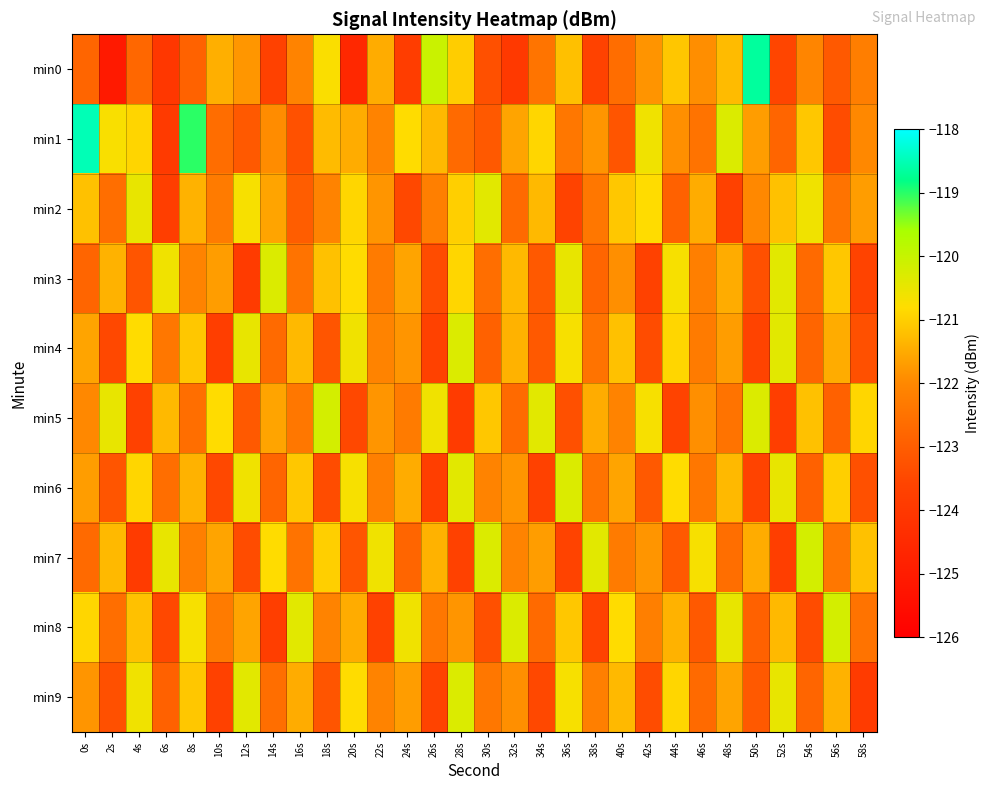

Reading right to left, transcribe all the data shown in this chart.

min0: 58s=-122.2	56s=-123.1	54s=-122.1	52s=-123.6	50s=-118.7	48s=-121.3	46s=-121.9	44s=-121.1	42s=-121.8	40s=-122.6	38s=-123.6	36s=-121.2	34s=-122.5	32s=-124.0	30s=-123.3	28s=-121.0	26s=-120.0	24s=-123.8	22s=-121.5	20s=-124.5	18s=-120.7	16s=-122.1	14s=-123.7	12s=-121.8	10s=-121.5	8s=-122.9	6s=-124.1	4s=-122.8	2s=-125.1	0s=-122.8
min1: 58s=-122.0	56s=-123.4	54s=-121.1	52s=-122.8	50s=-121.7	48s=-120.3	46s=-122.5	44s=-121.9	42s=-120.6	40s=-123.2	38s=-121.8	36s=-122.4	34s=-120.9	32s=-121.6	30s=-123.1	28s=-122.7	26s=-121.3	24s=-120.8	22s=-122.1	20s=-121.5	18s=-121.3	16s=-123.3	14s=-121.9	12s=-123.1	10s=-122.6	8s=-119.0	6s=-123.9	4s=-120.9	2s=-120.7	0s=-118.5
min2: 58s=-121.7	56s=-122.5	54s=-120.6	52s=-121.2	50s=-122.0	48s=-123.7	46s=-121.5	44s=-122.9	42s=-120.8	40s=-121.1	38s=-122.4	36s=-123.6	34s=-121.3	32s=-122.7	30s=-120.4	28s=-121.0	26s=-122.2	24s=-123.5	22s=-121.8	20s=-120.9	18s=-122.1	16s=-123.0	14s=-121.6	12s=-120.7	10s=-122.3	8s=-121.4	6s=-123.8	4s=-120.5	2s=-122.6	0s=-121.2
min3: 58s=-123.6	56s=-121.1	54s=-122.7	52s=-120.4	50s=-123.3	48s=-121.5	46s=-122.2	44s=-120.7	42s=-123.7	40s=-121.9	38s=-122.8	36s=-120.5	34s=-123.1	32s=-121.3	30s=-122.6	28s=-120.9	26s=-123.4	24s=-121.6	22s=-122.3	20s=-120.8	18s=-121.2	16s=-122.5	14s=-120.3	12s=-123.9	10s=-121.7	8s=-122.1	6s=-120.6	4s=-123.2	2s=-121.4	0s=-122.8
min4: 58s=-123.3	56s=-121.5	54s=-122.8	52s=-120.4	50s=-123.6	48s=-121.7	46s=-122.3	44s=-120.9	42s=-123.4	40s=-121.2	38s=-122.5	36s=-120.7	34s=-123.1	32s=-121.4	30s=-122.9	28s=-120.3	26s=-123.7	24s=-121.8	22s=-122.1	20s=-120.6	18s=-123.2	16s=-121.3	14s=-122.7	12s=-120.5	10s=-123.8	8s=-121.1	6s=-122.4	4s=-120.8	2s=-123.5	0s=-121.6
min5: 58s=-120.9	56s=-122.9	54s=-121.2	52s=-123.8	50s=-120.3	48s=-122.5	46s=-121.9	44s=-123.6	42s=-120.7	40s=-122.1	38s=-121.5	36s=-123.3	34s=-120.4	32s=-122.7	30s=-121.1	28s=-123.9	26s=-120.6	24s=-122.3	22s=-121.8	20s=-123.5	18s=-120.2	16s=-122.4	14s=-121.6	12s=-123.1	10s=-120.8	8s=-122.6	6s=-121.3	4s=-123.7	2s=-120.5	0s=-122.0
min6: 58s=-123.3	56s=-121.0	54s=-122.9	52s=-120.5	50s=-123.6	48s=-121.3	46s=-122.4	44s=-120.8	42s=-123.1	40s=-121.6	38s=-122.5	36s=-120.3	34s=-123.7	32s=-121.8	30s=-122.1	28s=-120.4	26s=-123.8	24s=-121.5	22s=-122.2	20s=-120.7	18s=-123.4	16s=-121.1	14s=-122.8	12s=-120.6	10s=-123.5	8s=-121.4	6s=-122.6	4s=-120.9	2s=-123.2	0s=-121.7
min7: 58s=-121.2	56s=-122.4	54s=-120.2	52s=-123.8	50s=-121.5	48s=-122.6	46s=-120.7	44s=-123.1	42s=-121.8	40s=-122.3	38s=-120.4	36s=-123.6	34s=-121.7	32s=-122.1	30s=-120.3	28s=-123.7	26s=-121.4	24s=-122.8	22s=-120.6	20s=-123.2	18s=-121.0	16s=-122.5	14s=-120.8	12s=-123.4	10s=-121.6	8s=-122.2	6s=-120.5	4s=-123.9	2s=-121.3	0s=-122.7
min8: 58s=-122.5	56s=-120.2	54s=-123.4	52s=-121.3	50s=-122.9	48s=-120.5	46s=-123.1	44s=-121.4	42s=-122.2	40s=-120.8	38s=-123.6	36s=-121.1	34s=-122.7	32s=-120.3	30s=-123.3	28s=-121.8	26s=-122.4	24s=-120.6	22s=-123.7	20s=-121.5	18s=-122.1	16s=-120.4	14s=-123.8	12s=-121.6	10s=-122.3	8s=-120.7	6s=-123.5	4s=-121.2	2s=-122.6	0s=-120.9
min9: 58s=-123.9	56s=-121.4	54s=-122.8	52s=-120.5	50s=-123.1	48s=-121.6	46s=-122.7	44s=-120.9	42s=-123.4	40s=-121.3	38s=-122.2	36s=-120.7	34s=-123.5	32s=-121.9	30s=-122.4	28s=-120.3	26s=-123.6	24s=-121.7	22s=-122.1	20s=-120.8	18s=-123.2	16s=-121.5	14s=-122.6	12s=-120.4	10s=-123.7	8s=-121.1	6s=-122.9	4s=-120.6	2s=-123.3	0s=-121.8